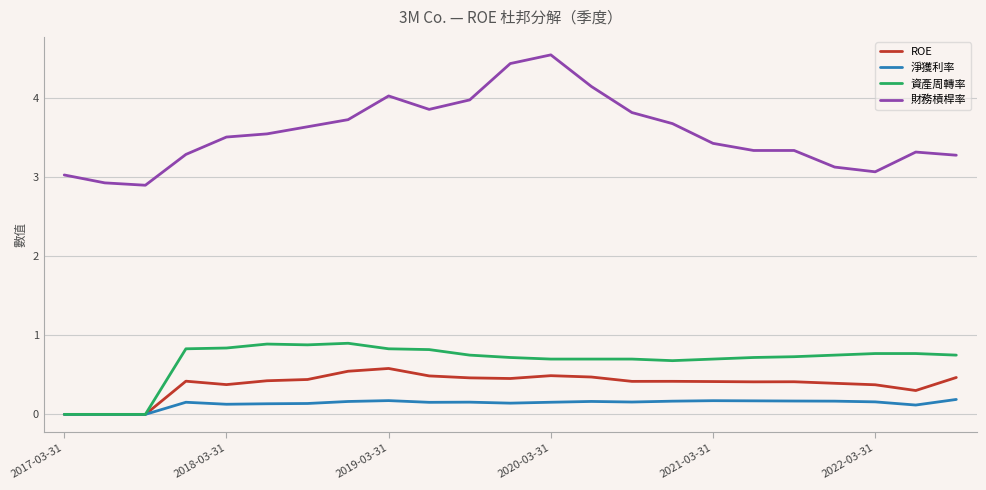

Which series has the widest spread of values?

財務槓桿率